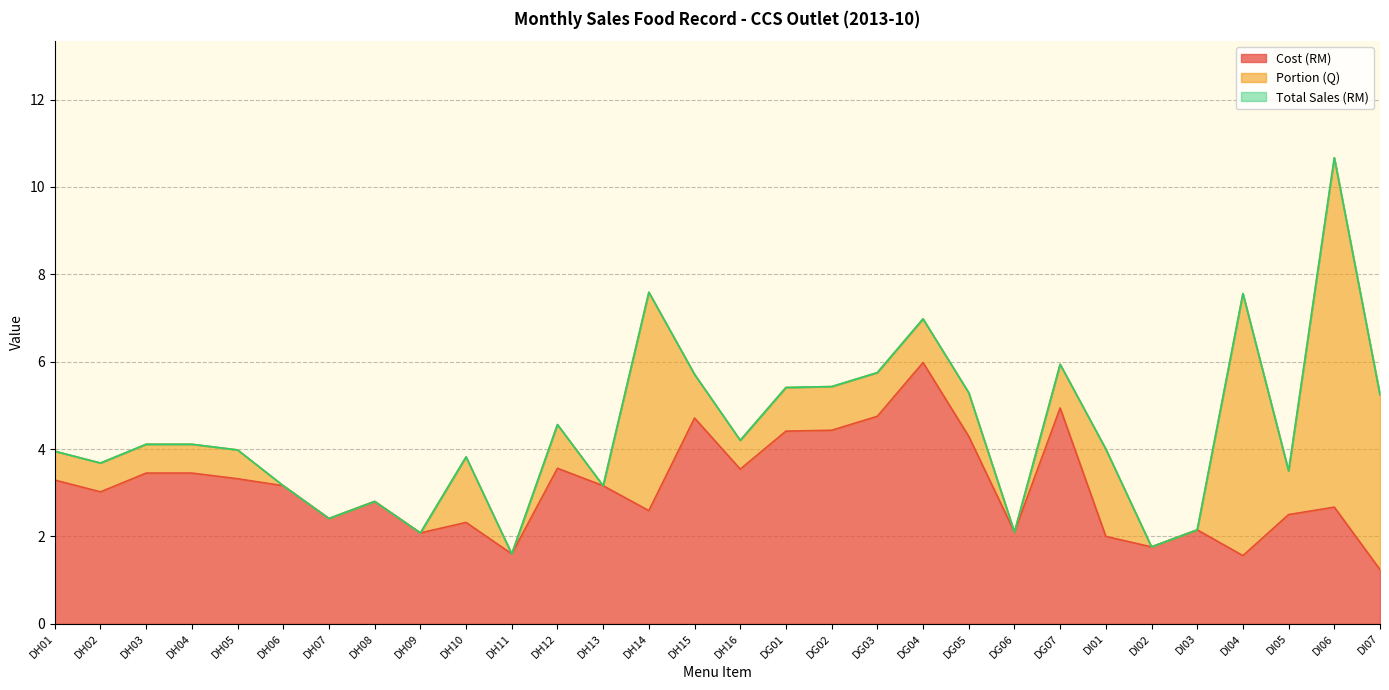

What position from the right is DI05?

3